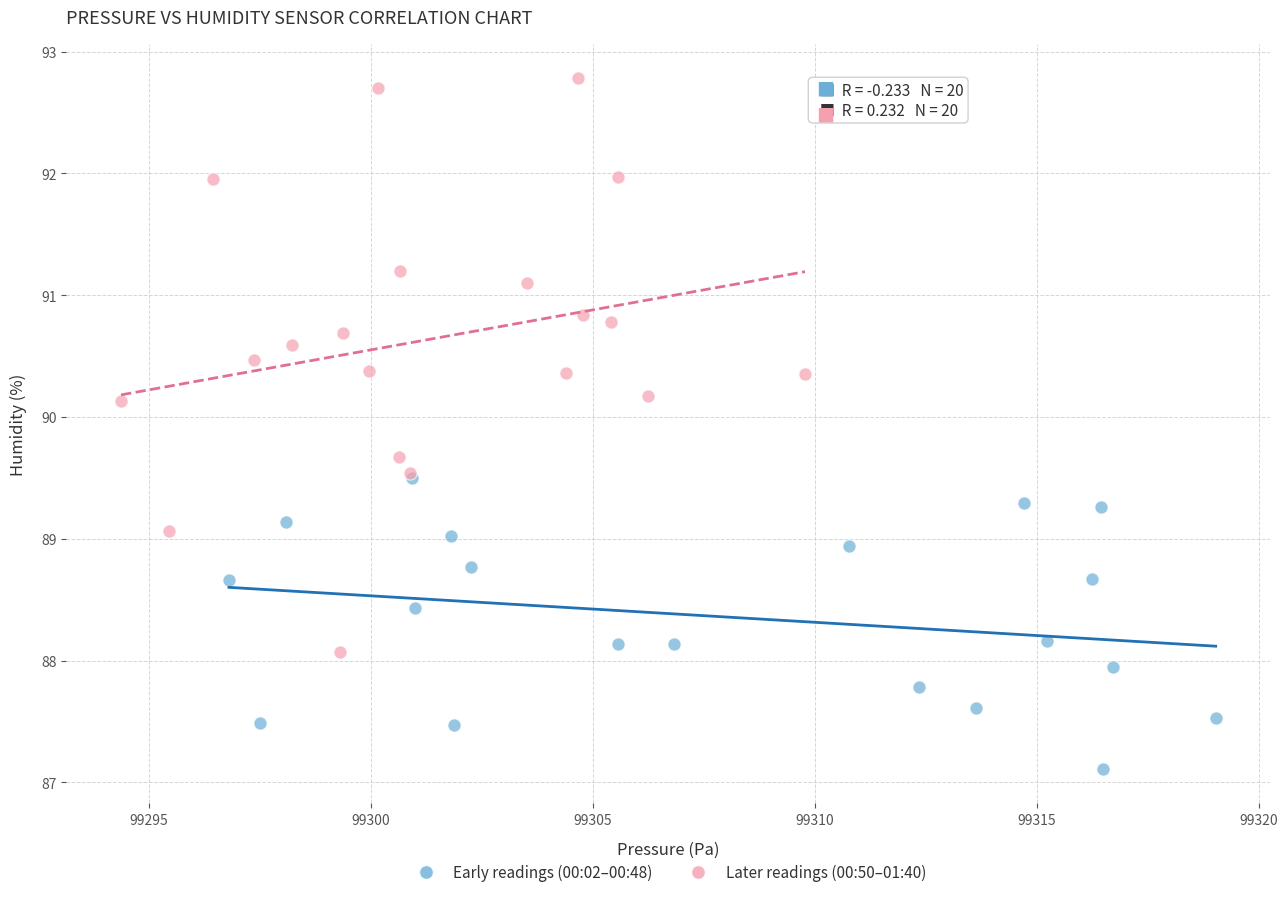

Which series reaches the minimum Y coordinate?

Early readings (00:02–00:48)